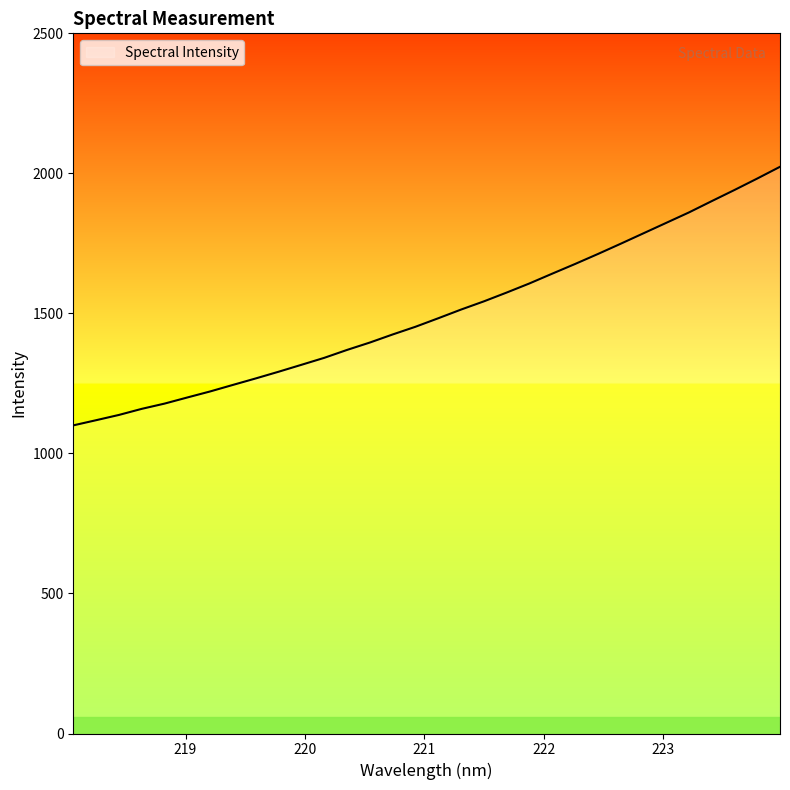

What is the maximum value shown in the chart?

2023.5